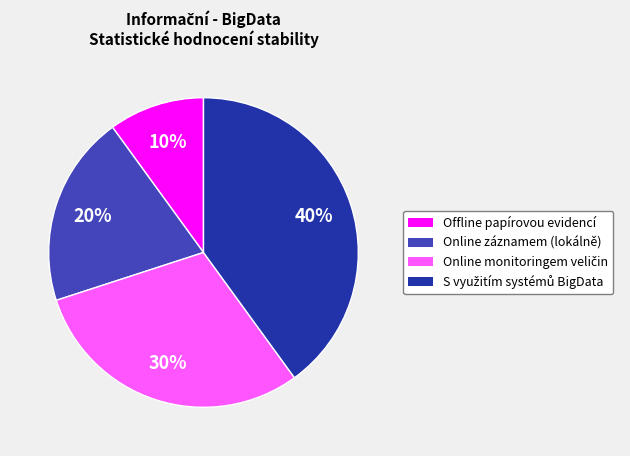

Does Online záznamem (lokálně) account for over 50% of the chart?

No